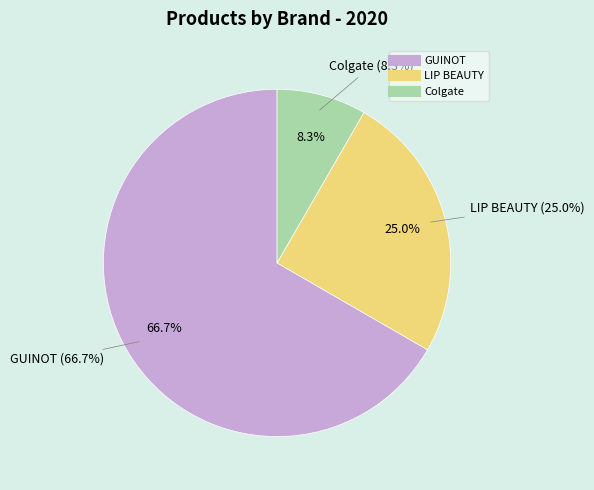

What is the ratio of the value at GUINOT to the value at Colgate?

8.0